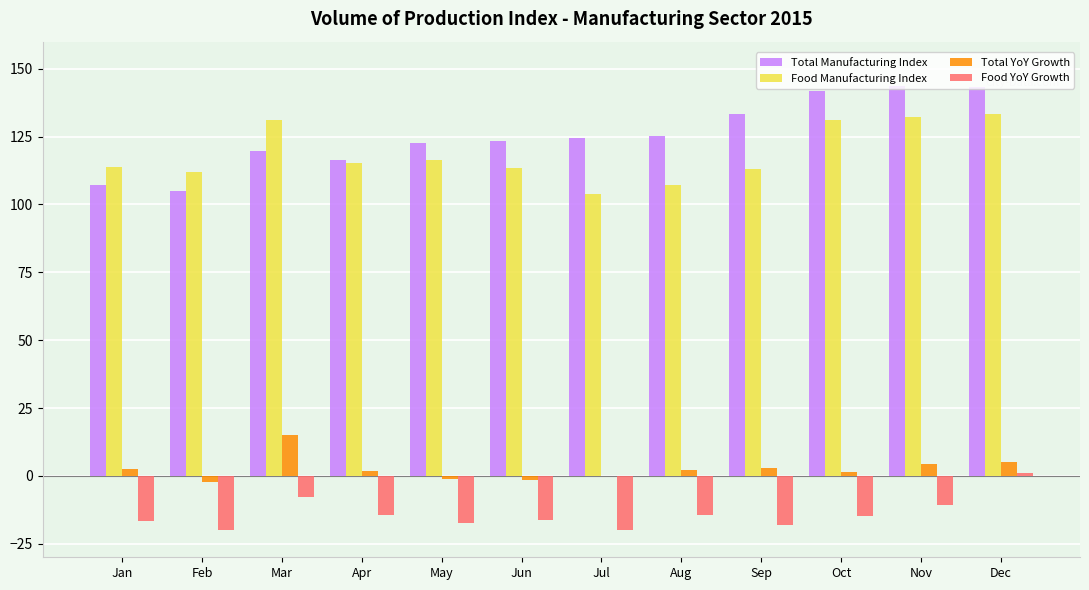

At which label does Food YoY Growth reach its peak?

Dec